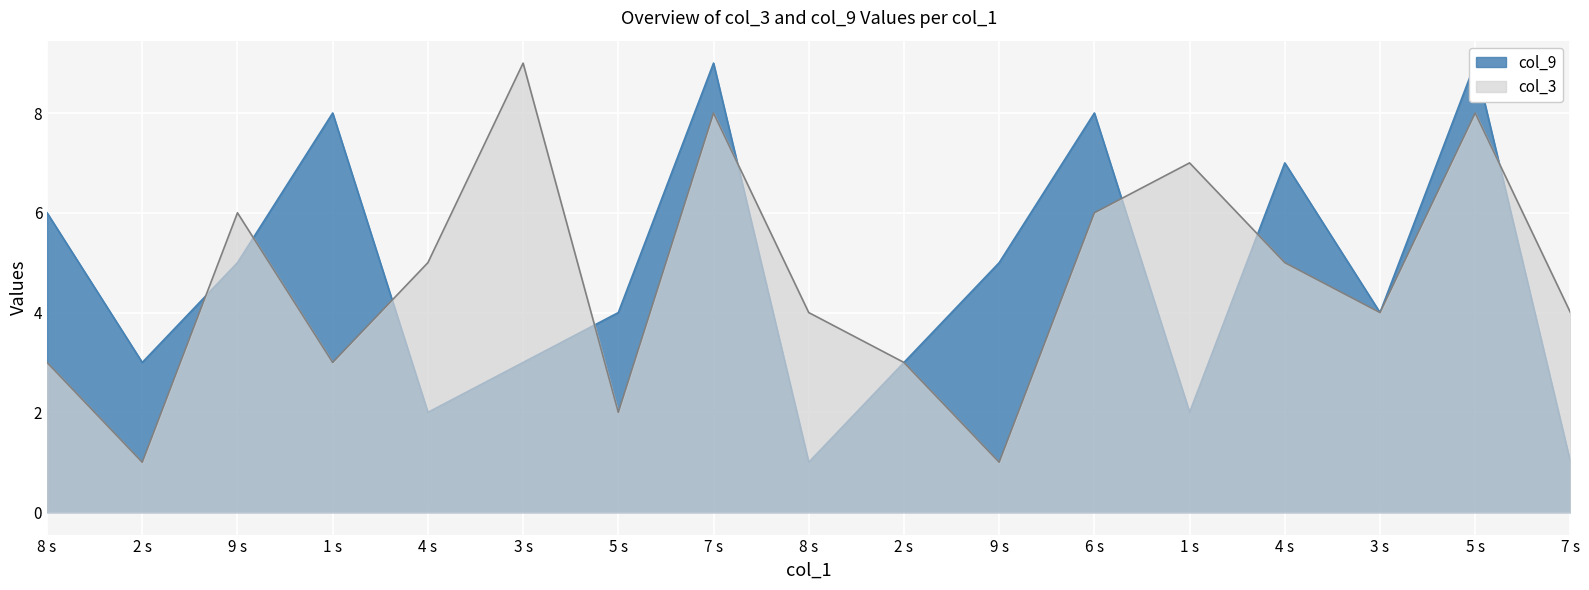

List the series in order of their peak value, lowest first.

col_3, col_9